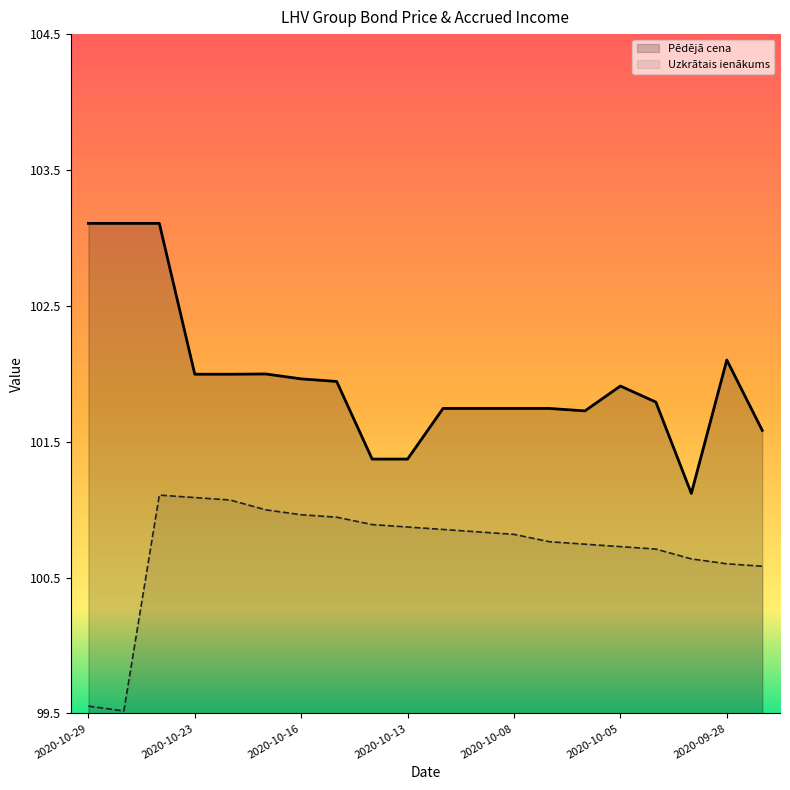

True or false: Pēdējā cena has a value of 101.8 at 16.

True